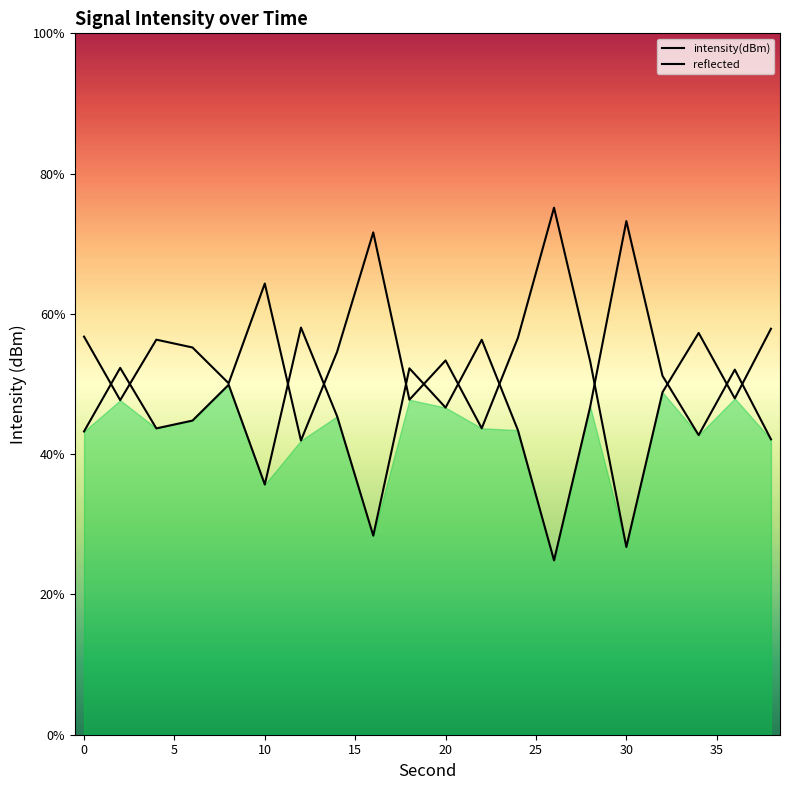

What is the change in value from 10 to 12?

+22.4